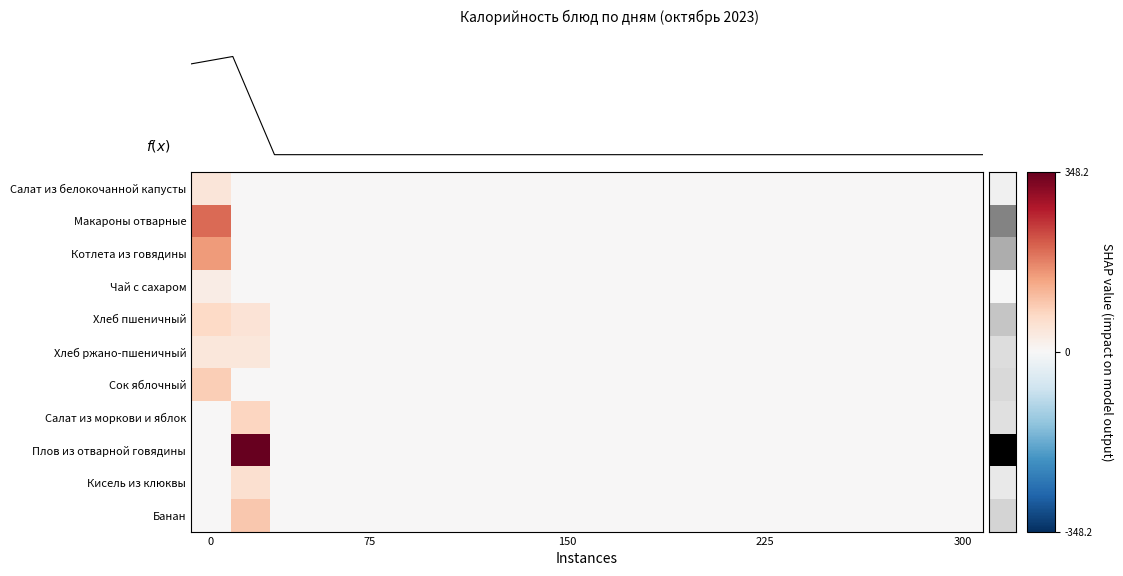

Rank the series by their maximum value, from highest to lowest.

Плов из отварной говядины, Макароны отварные, Котлета из говядины, Банан, Сок яблочный, Салат из моркови и яблок, Хлеб пшеничный, Кисель из клюквы, Салат из белокочанной капусты, Хлеб ржано-пшеничный, Чай с сахаром